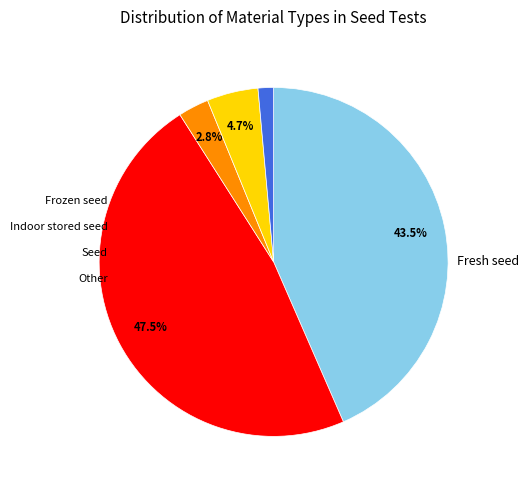

Is there any slice that represents more than half of the pie?

No